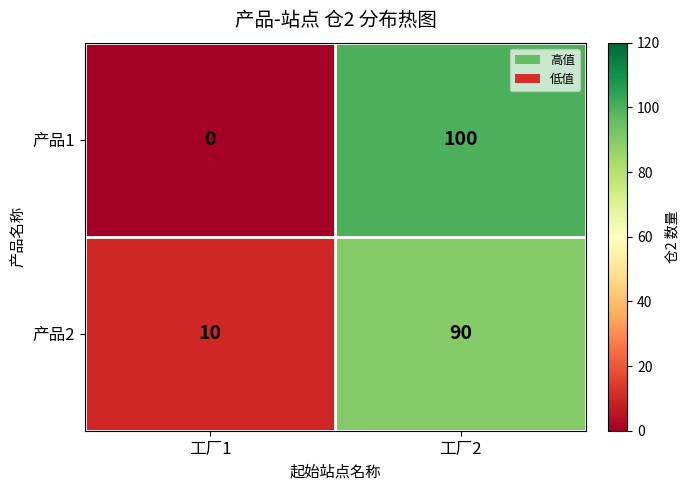

How many categories are shown in the chart?

2